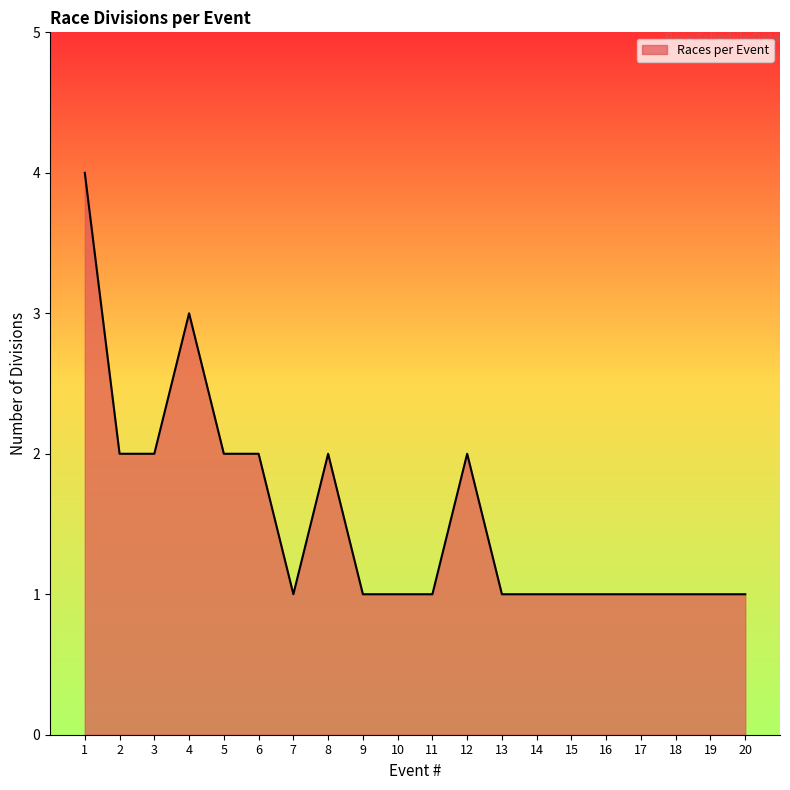

The chart shows a value of 0 at 14. True or false?

False